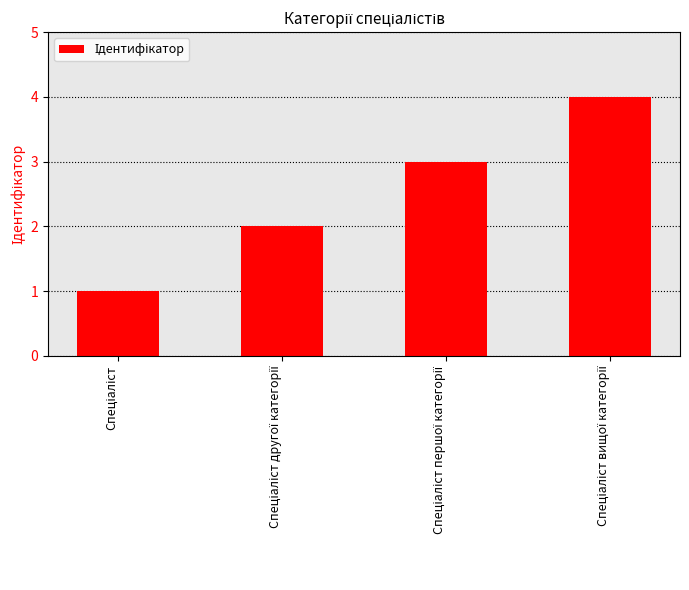

What is the difference between the maximum and minimum values?

3